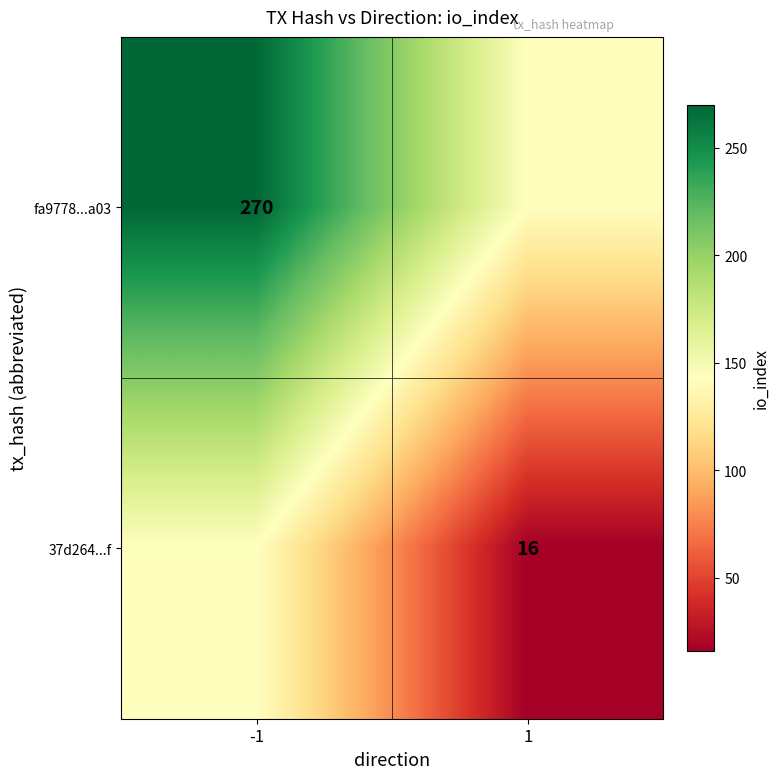

What is the minimum value shown in the chart?

16